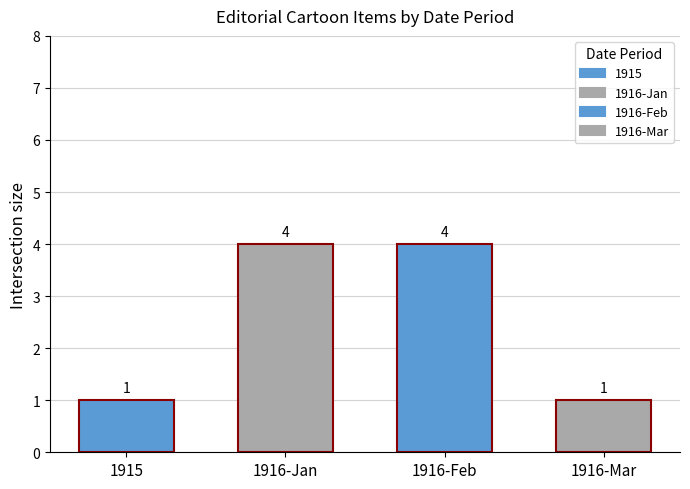

How many data points does each series have?

4